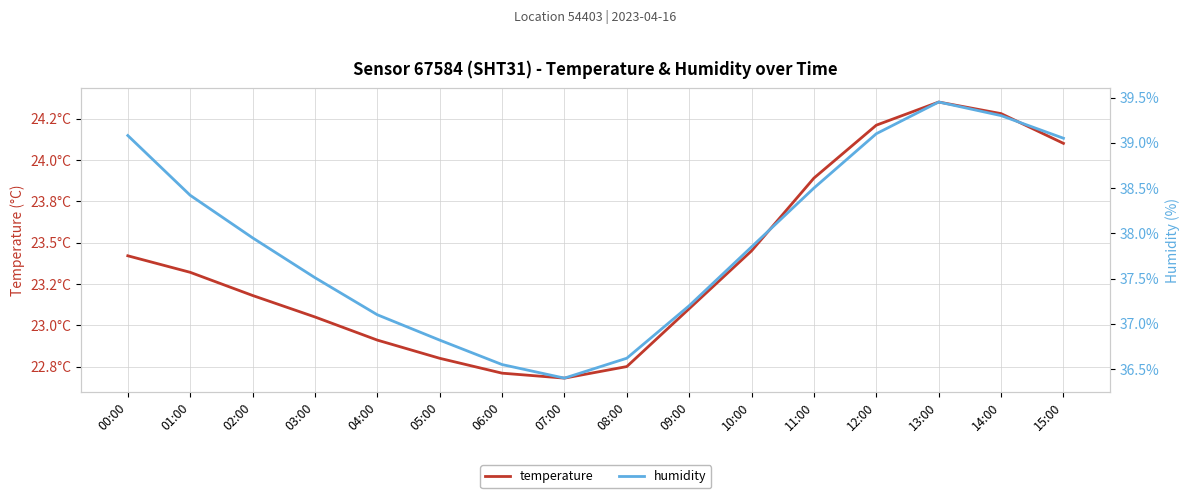

Is this an area chart (filled region under the line)?

No